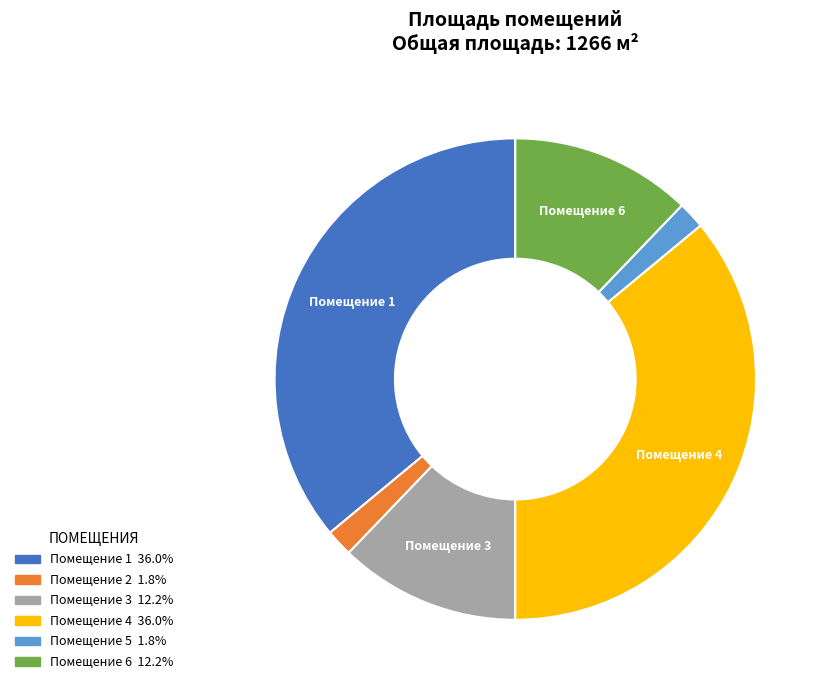

Count the number of slices in the pie.

6